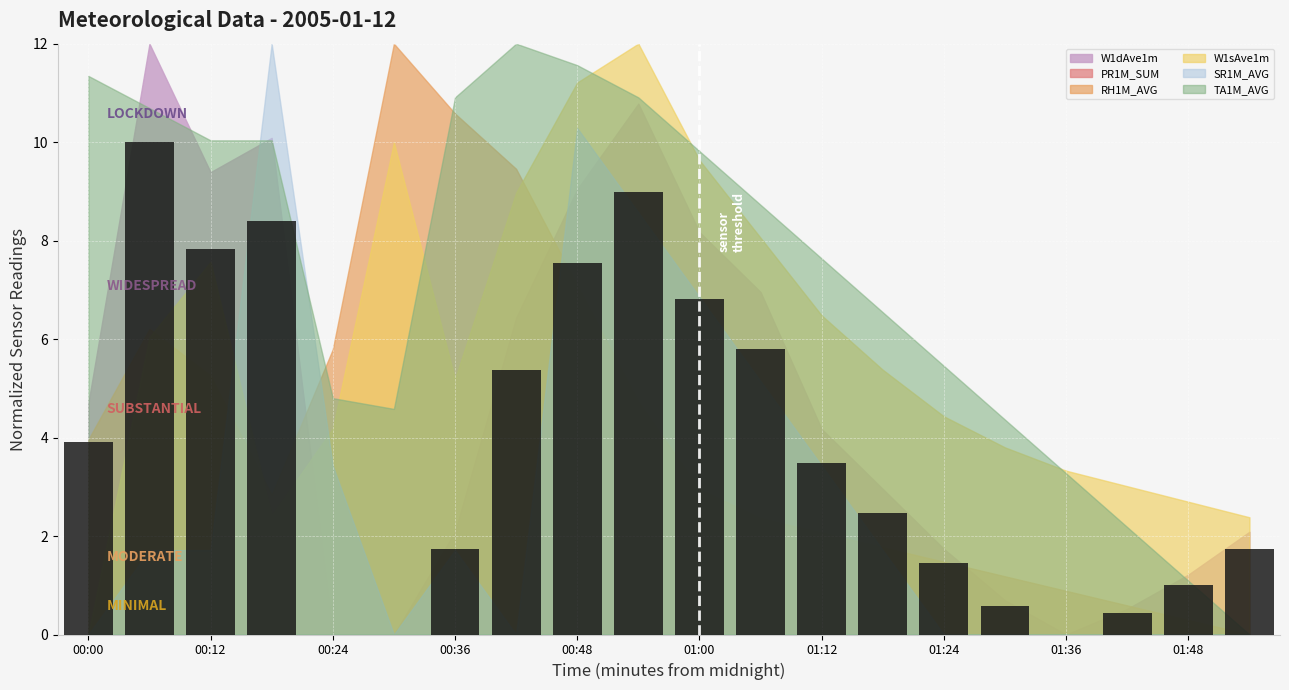

How many distinct data groups are displayed?

1